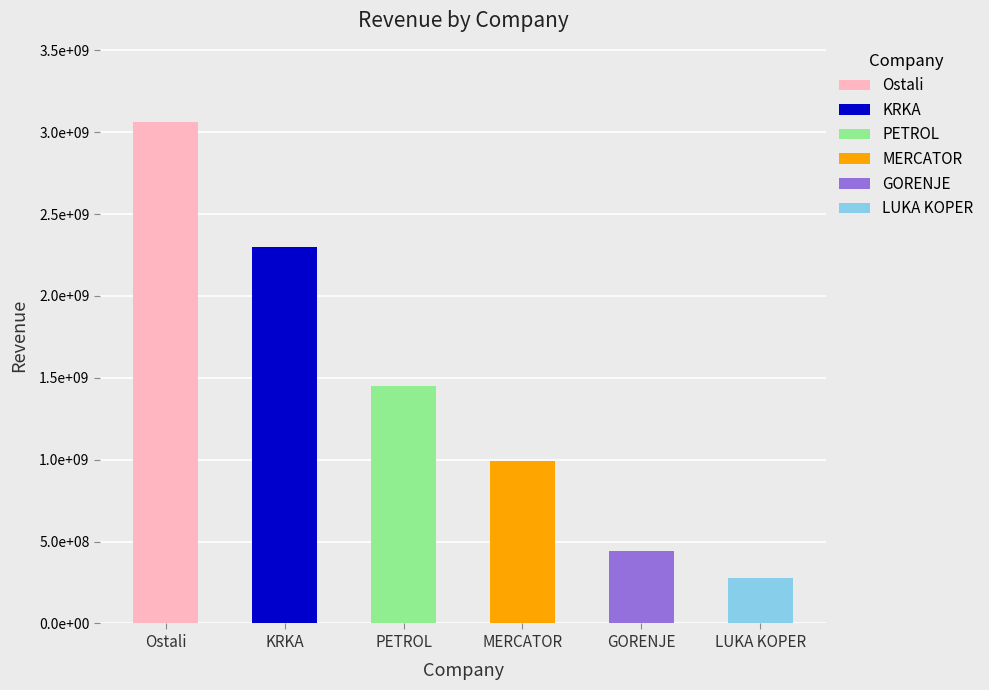

Which category has the lowest value across all series?

LUKA KOPER